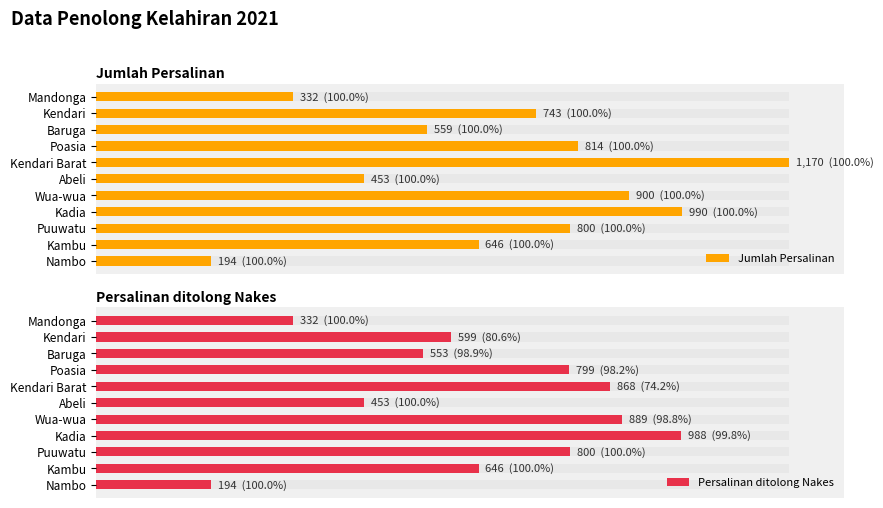

Which series changed the most between Abeli and Wua-wua?

Jumlah Persalinan